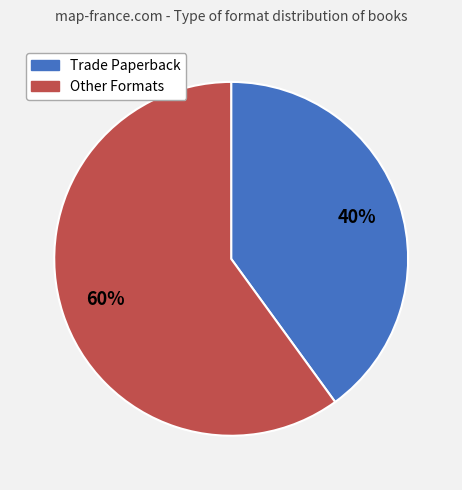

Is there a majority slice in this chart?

Yes